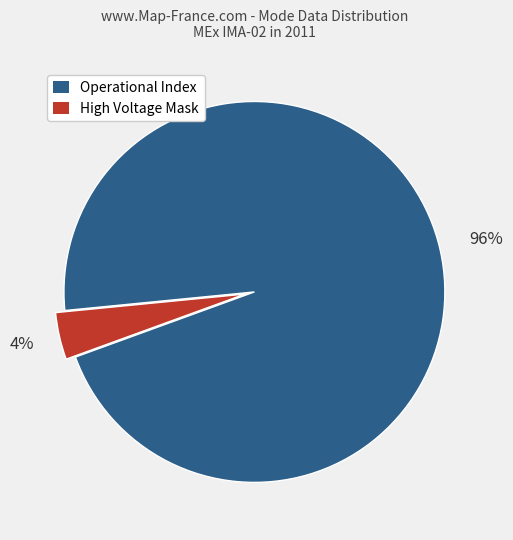

Does any single category account for the majority?

Yes